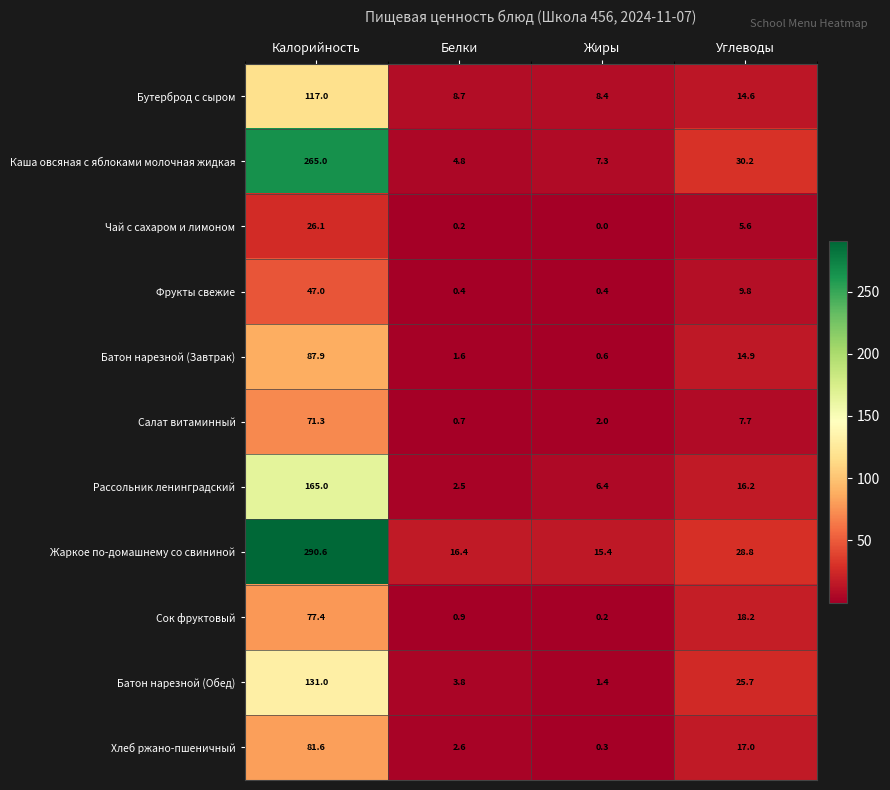

Rank the series at Жиры from highest to lowest value.

Жаркое по-домашнему со свининой, Бутерброд с сыром, Каша овсяная с яблоками молочная жидкая, Рассольник ленинградский, Салат витаминный, Батон нарезной (Обед), Батон нарезной (Завтрак), Фрукты свежие, Хлеб ржано-пшеничный, Сок фруктовый, Чай с сахаром и лимоном